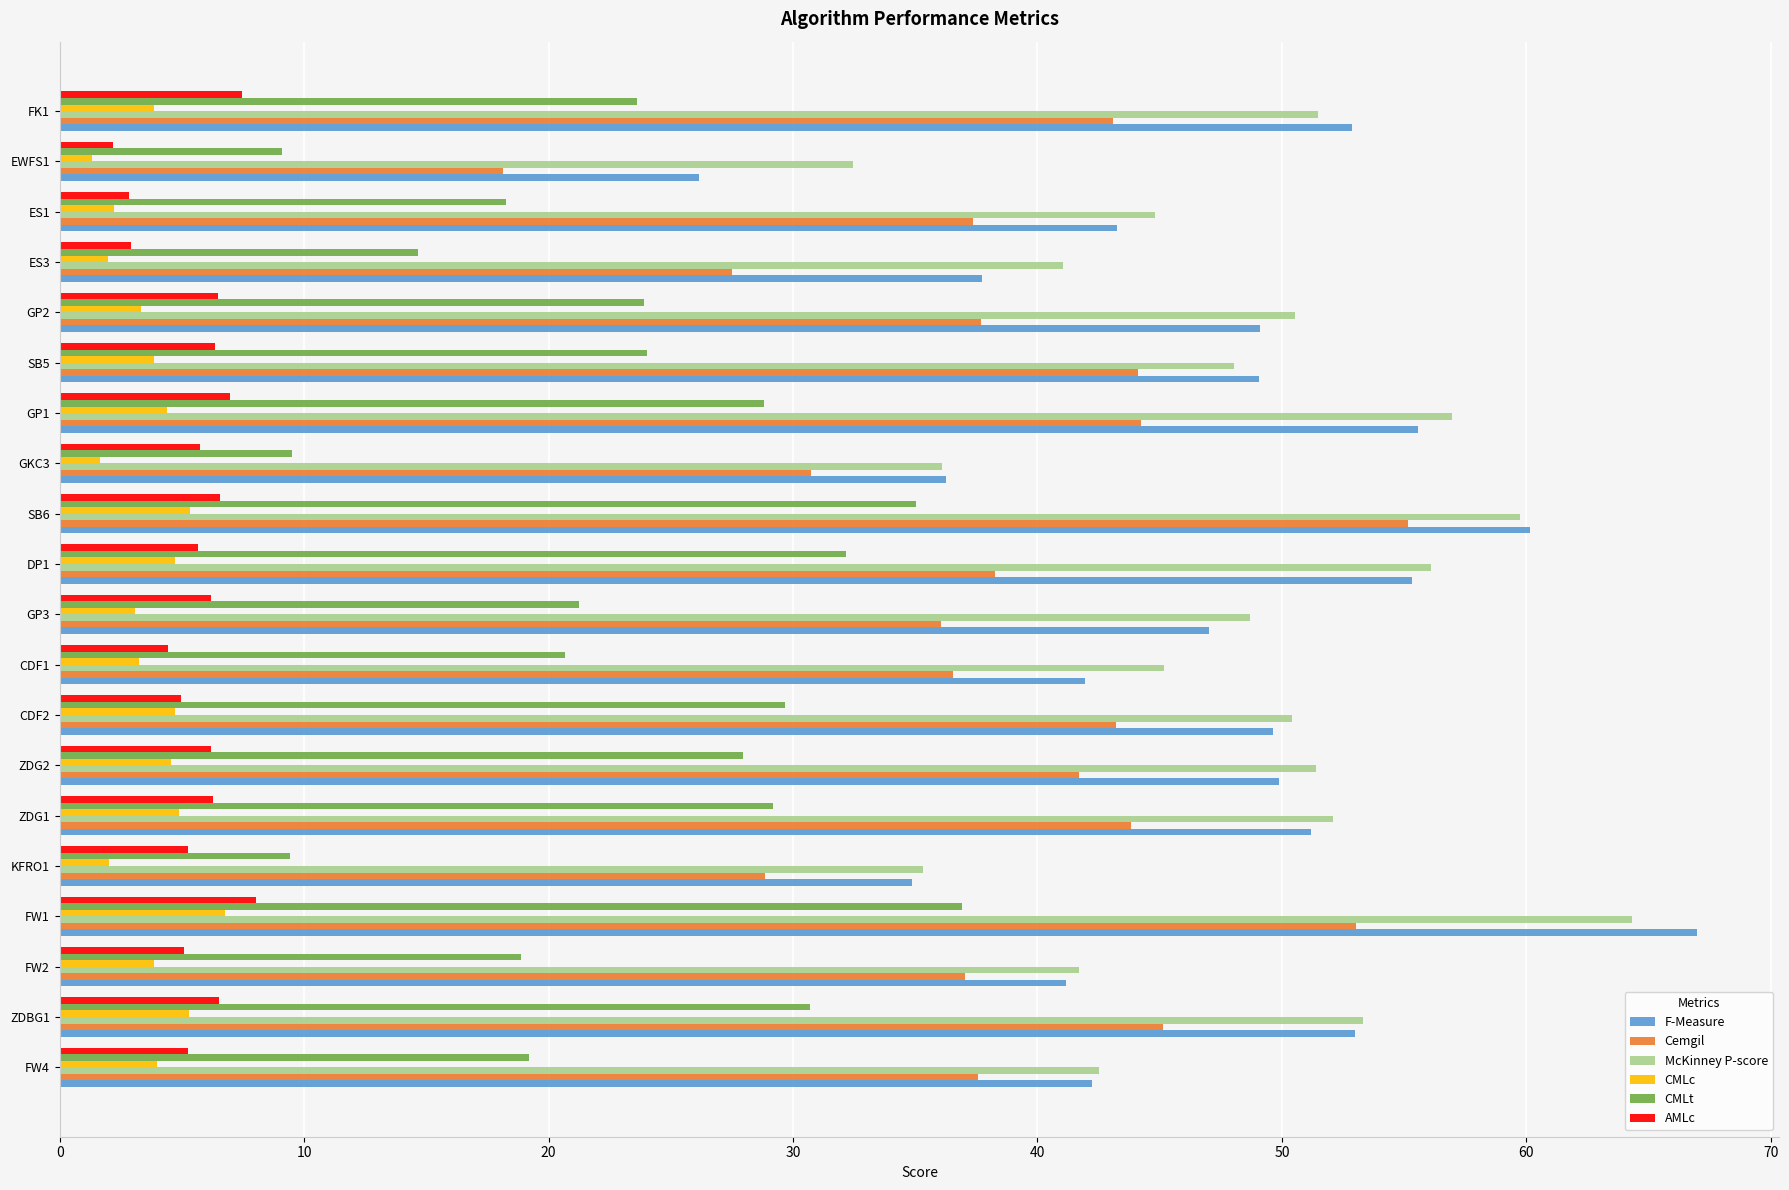

The CMLt series shows 8.7 at FW4. True or false?

False